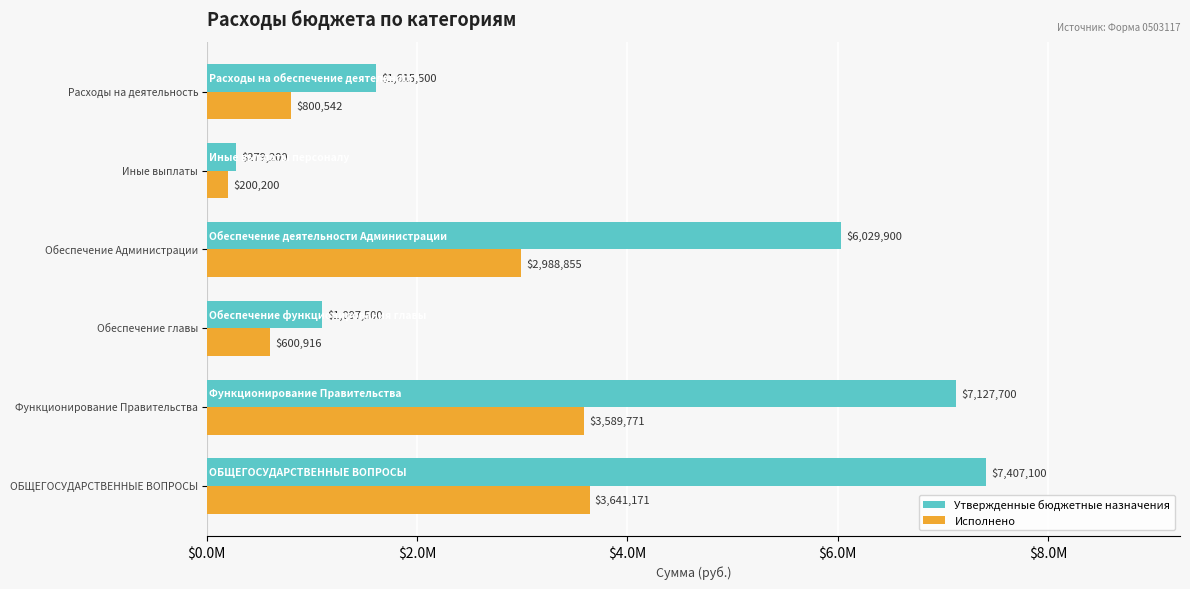

What are all the series names shown in the legend?

Утвержденные бюджетные назначения, Исполнено